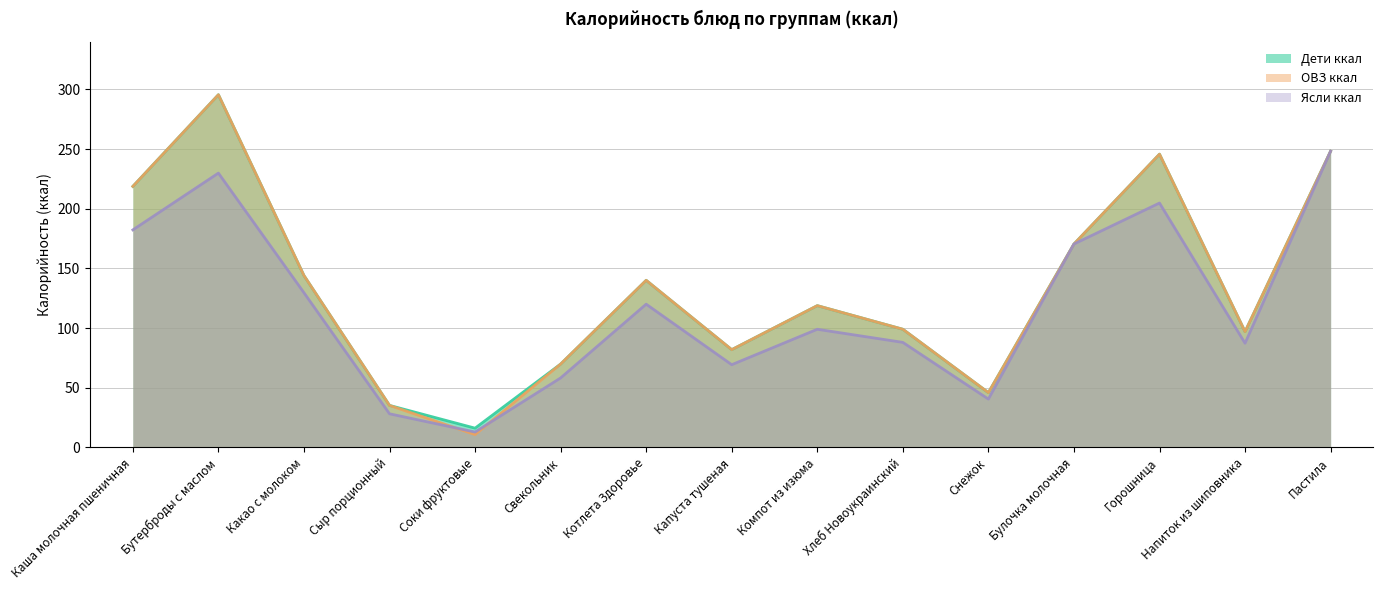

Which series changed the most between Бутерброды с маслом and Котлета Здоровье?

Дети ккал